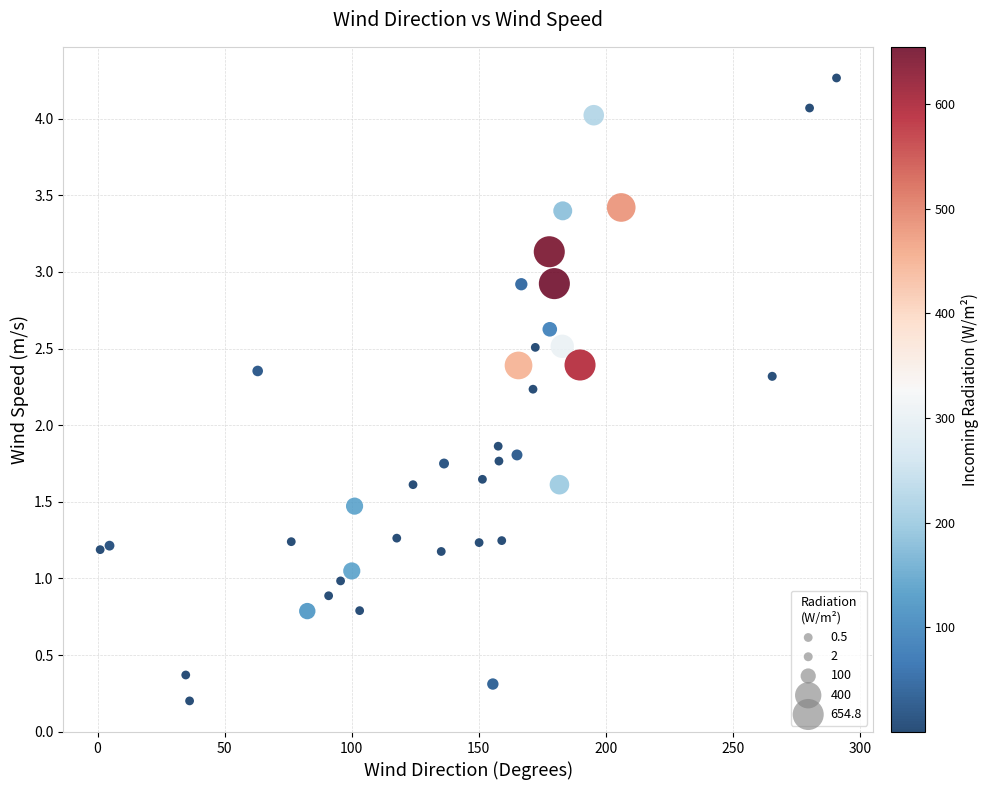

What is the range of Y values (max minus min)?

4.1